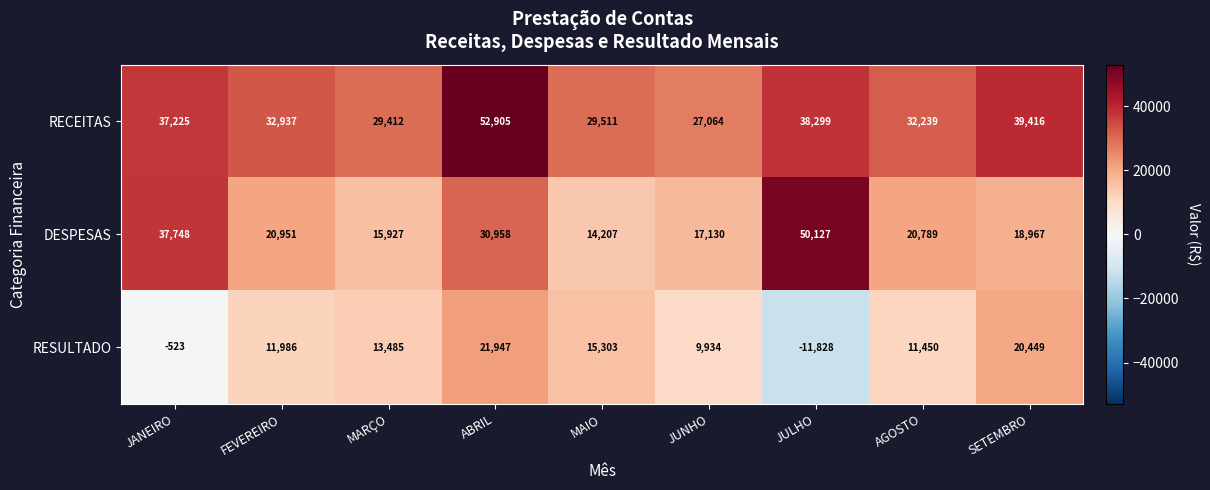

What is the spread (max minus min) of values at ABRIL?

30958